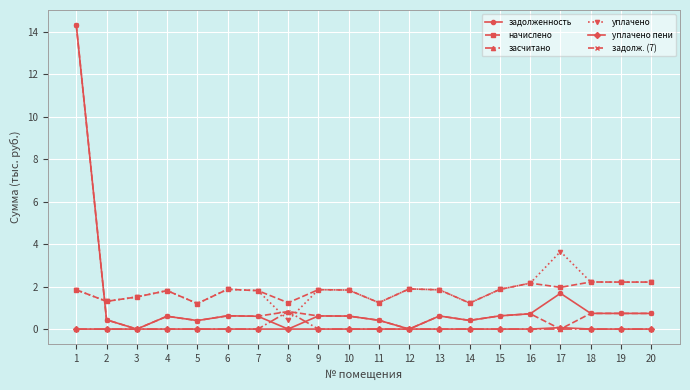

Does the chart display data point markers on the line(s)?

Yes